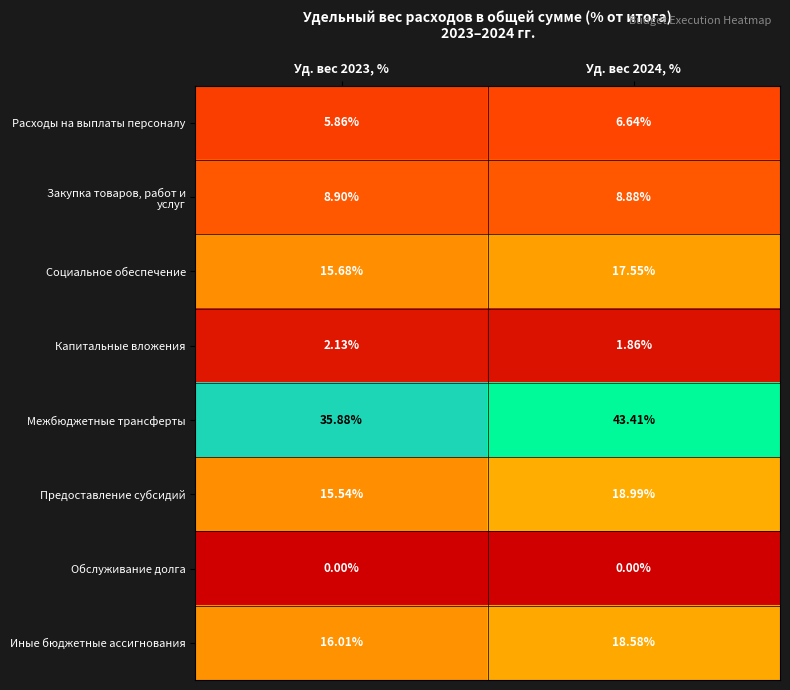

Which series changed the most between Уд. вес 2023, % and Уд. вес 2024, %?

Межбюджетные трансферты